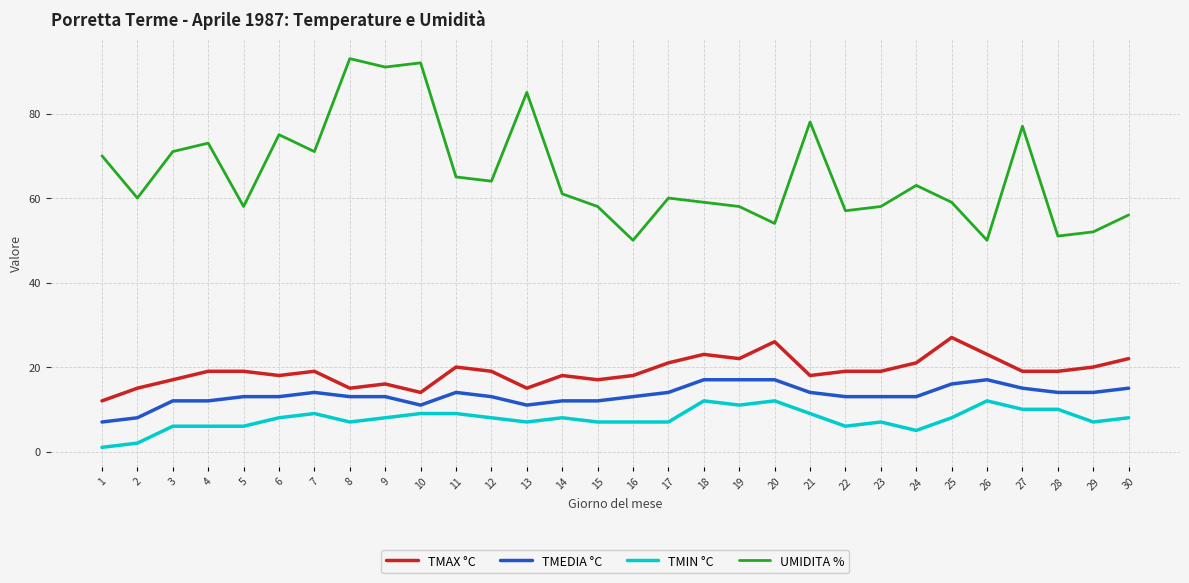

In UMIDITA %, how many points are lower than both neighbors (excluding endpoints)?

10